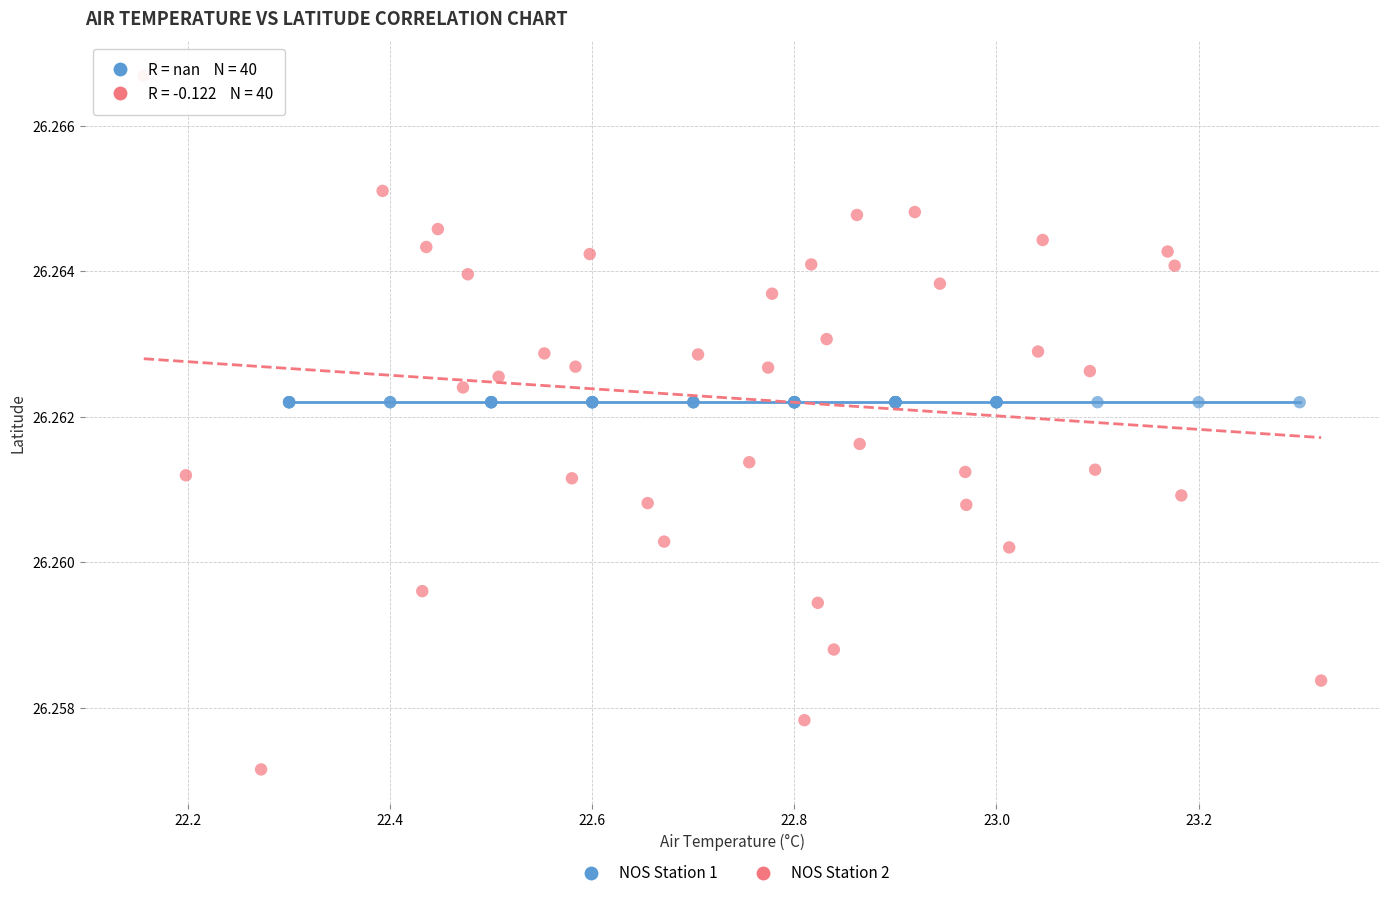

Which series reaches the minimum Y coordinate?

NOS Station 2